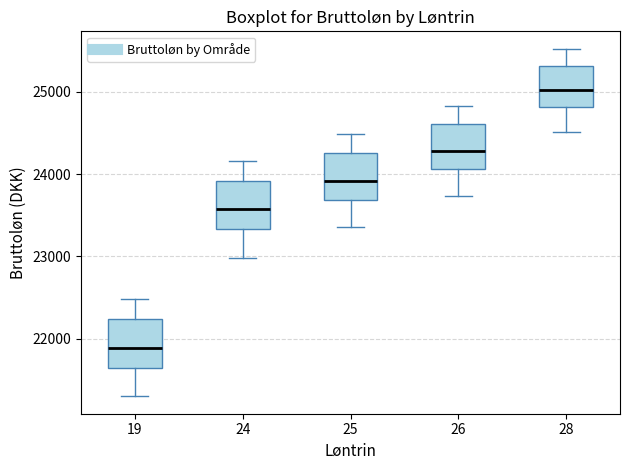

Which box has the highest median line?

28